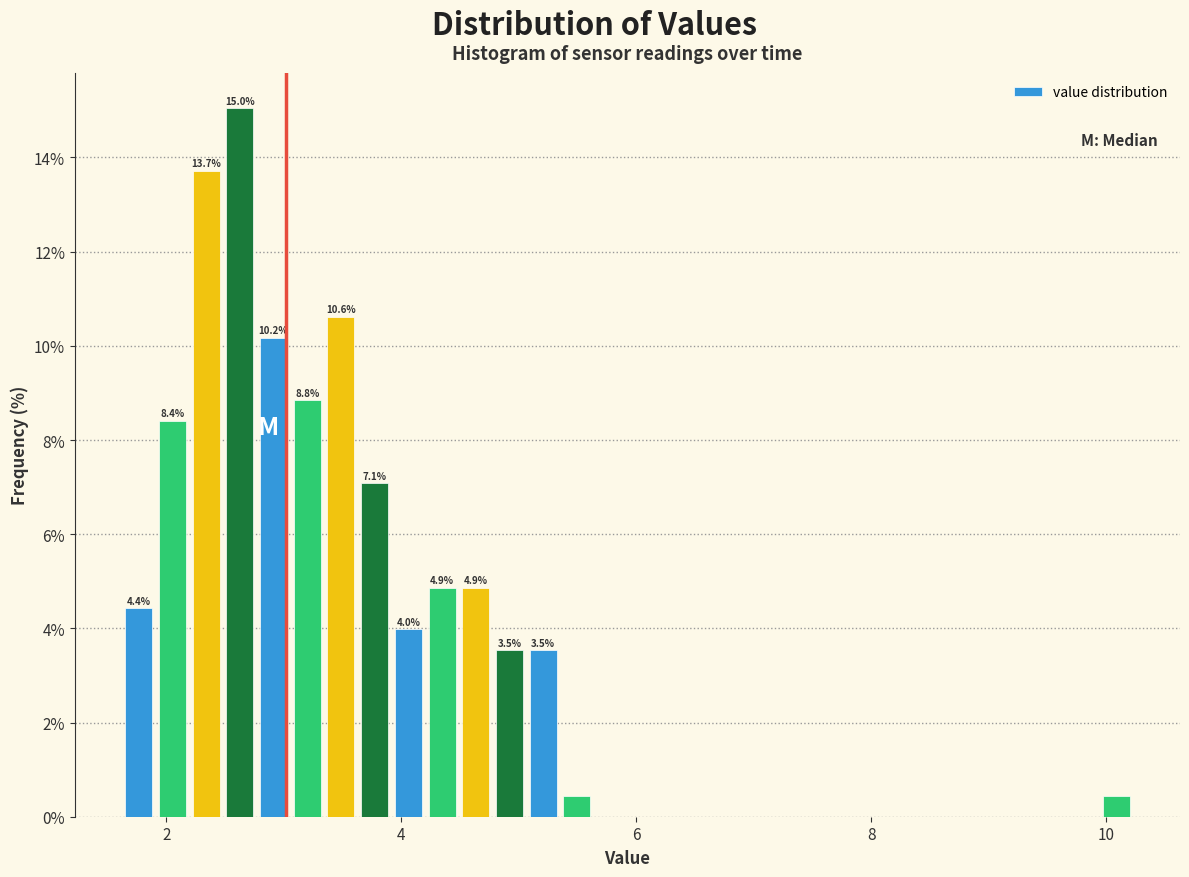

Around what value on the x-axis is the tallest bar? Give the approximate position of its centre, as read against the axis.

2.6